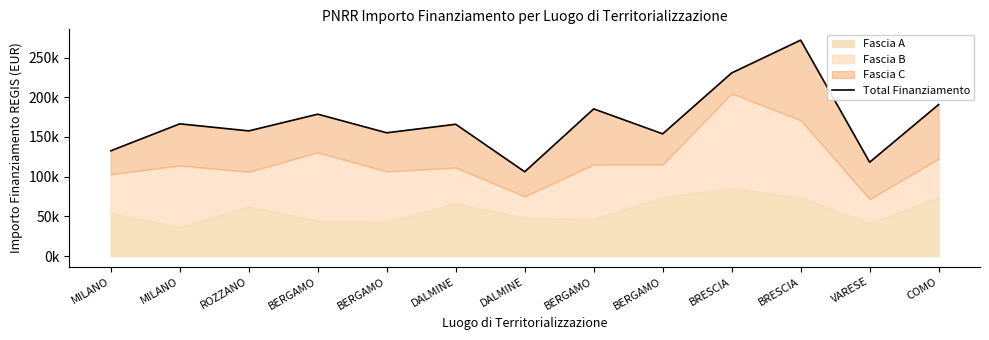

Where does the data first go above 165949?

MILANO